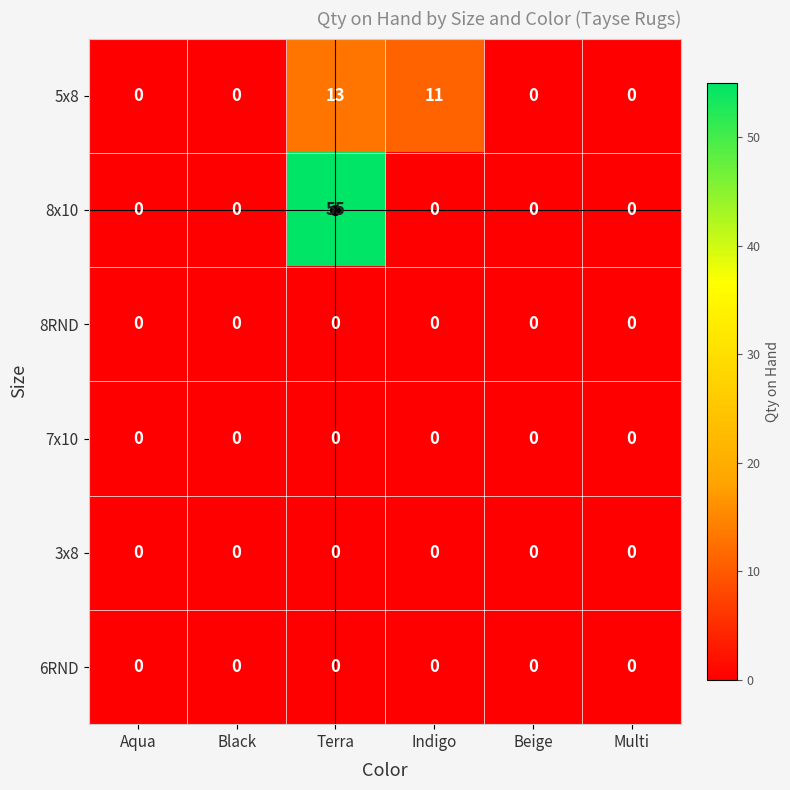

At which category is the sum across all series the highest?

Terra